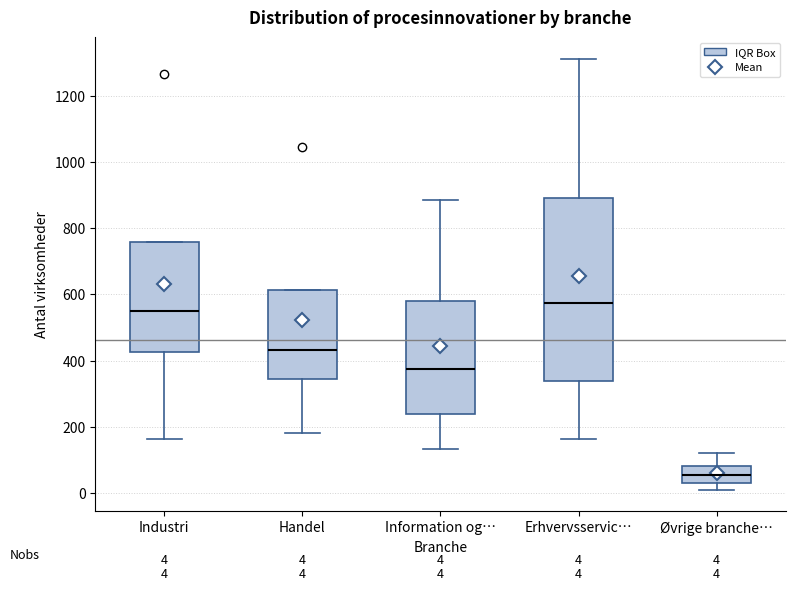

Comparing the boxes themselves (not the whiskers), which one is the tallest?

Erhvervsservic…